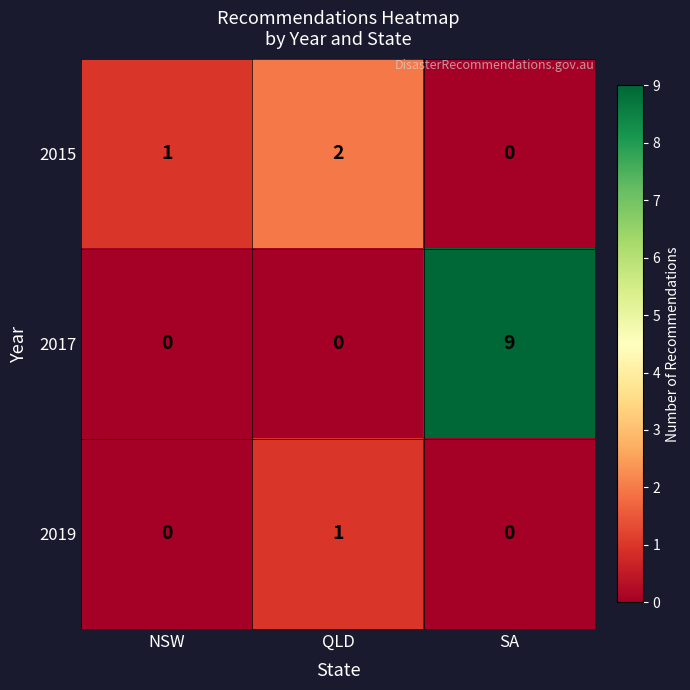

Is the value of 2017 at NSW greater than the value of 2015 at QLD?

No